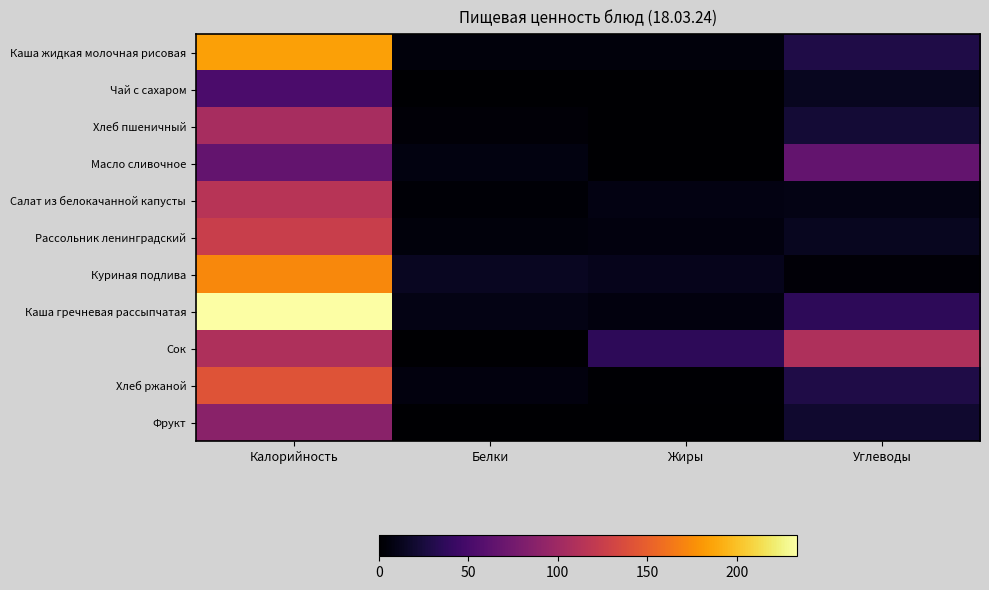

What is the difference between the highest and lowest values at Углеводы?

105.2